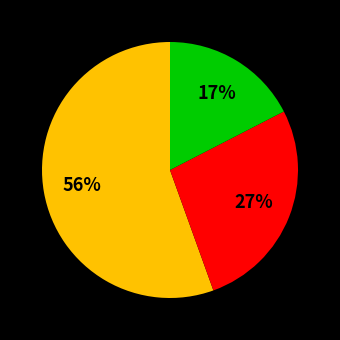

Is there any slice that represents more than half of the pie?

Yes